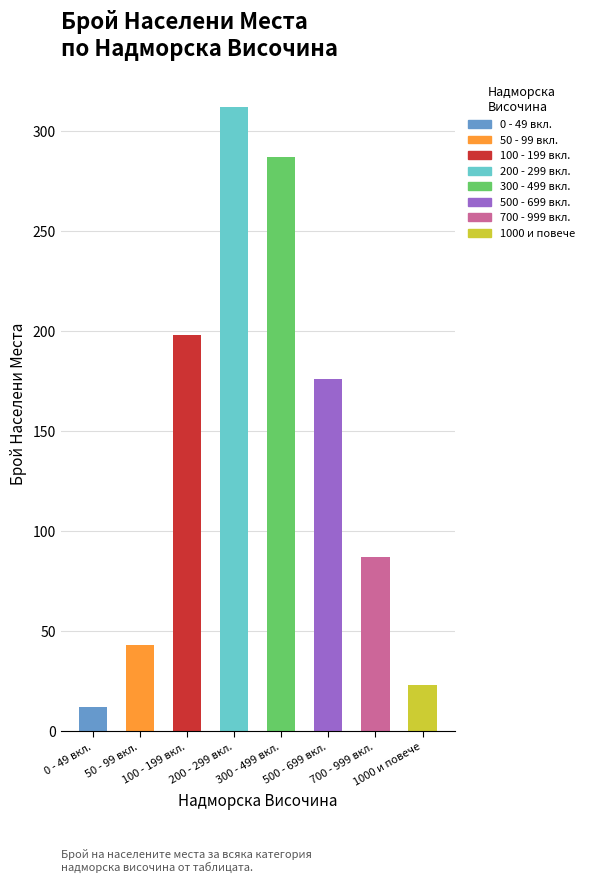

What is the sum of all values?

1138